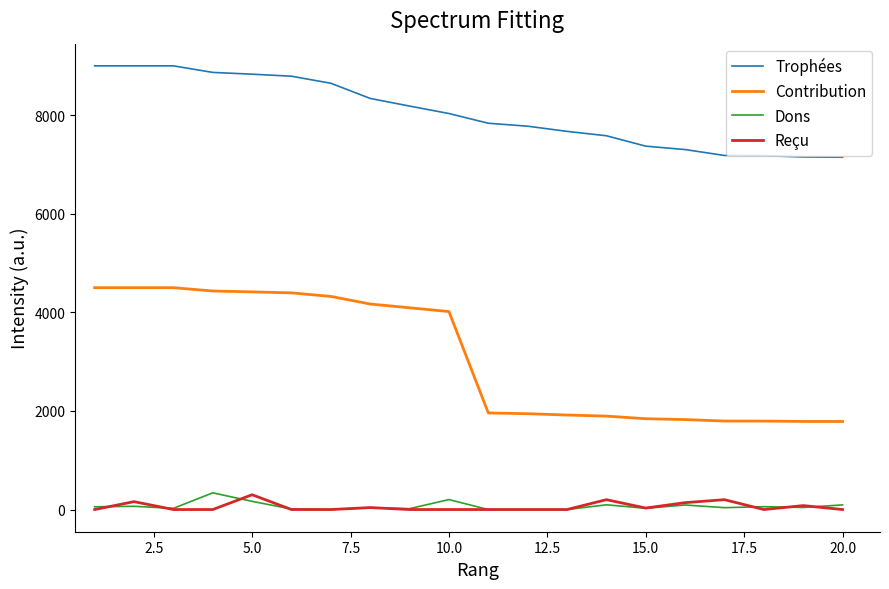

Which series has the largest total across all categories?

Trophées